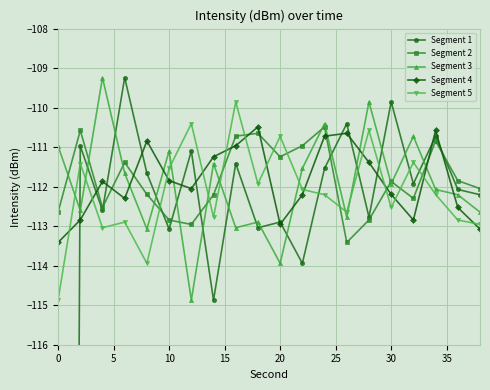

How many times do Segment 2 and Segment 4 cross each other?

10